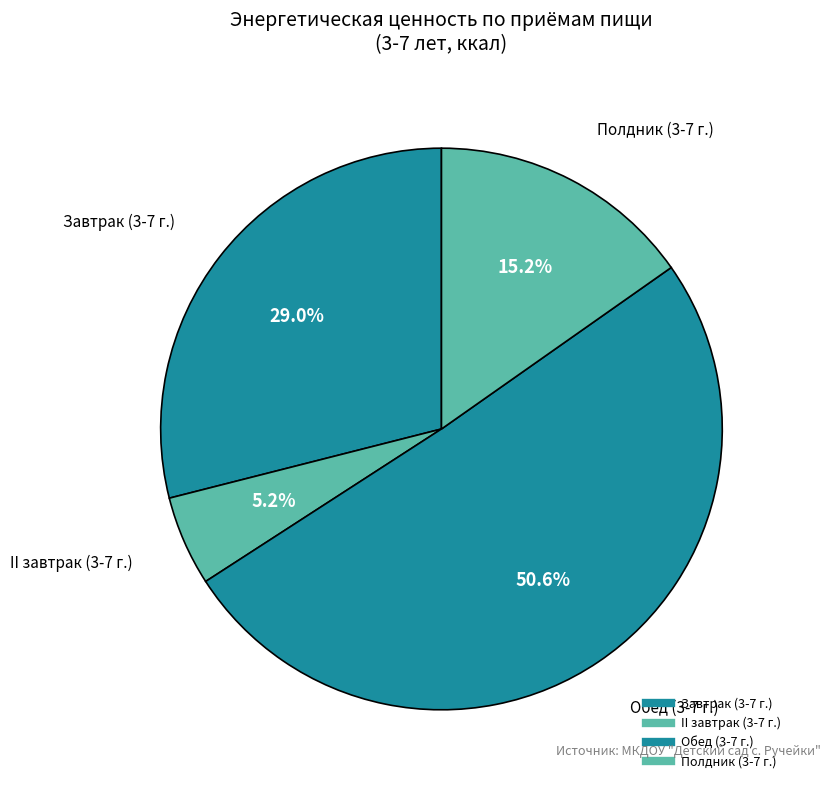

How many slices are in this pie chart?

4